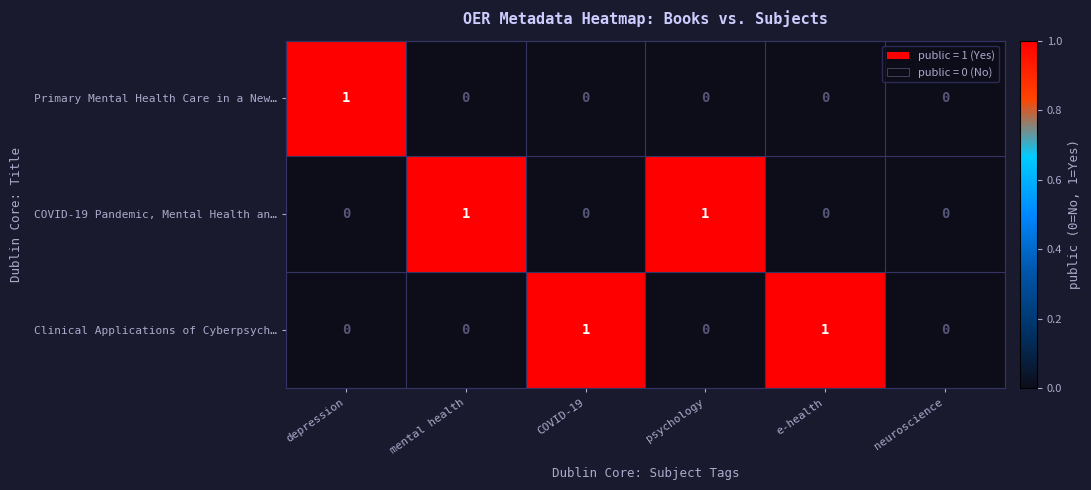

The COVID-19 Pandemic, Mental Health an… series shows 0 at neuroscience. True or false?

True